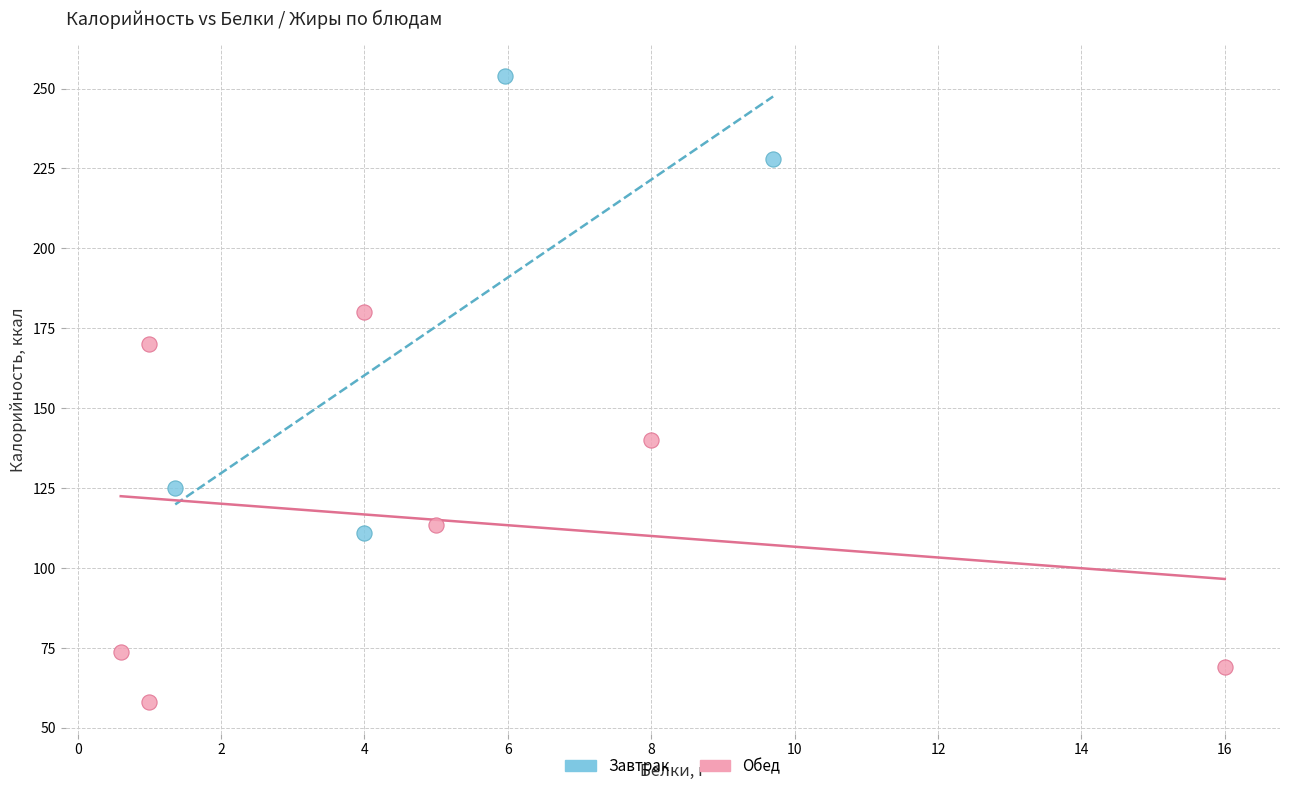

Which series contains the lowest Y value?

Обед